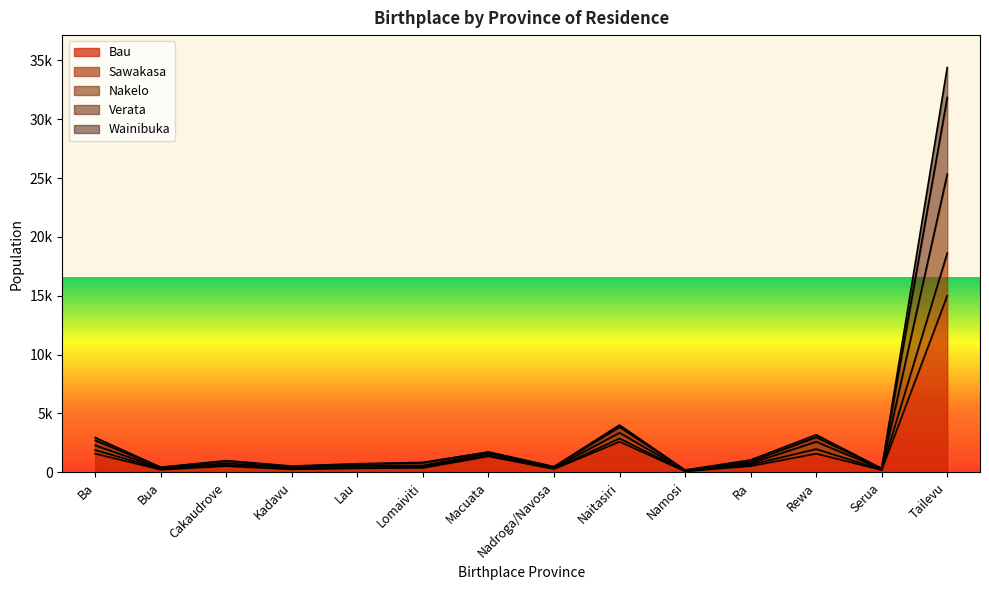

At which category is the sum across all series the highest?

Tailevu